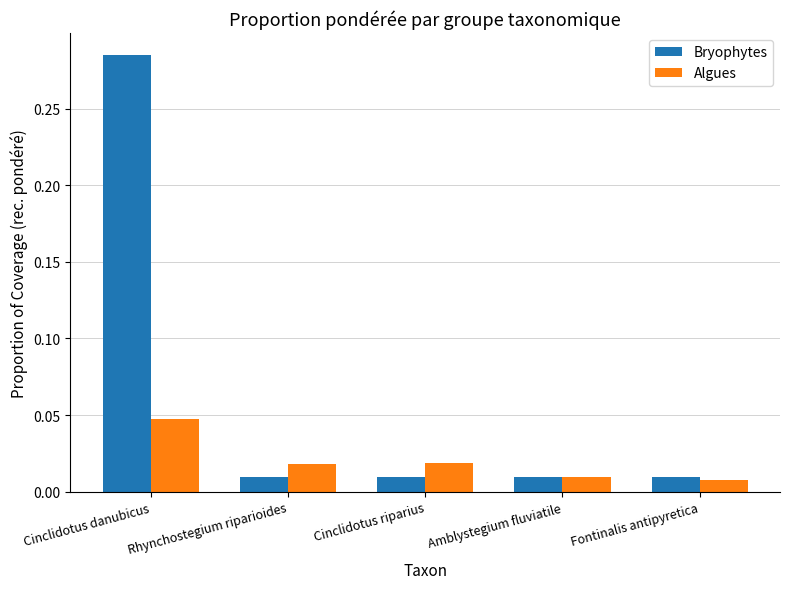

At how many categories does at least one series exceed 0?

5